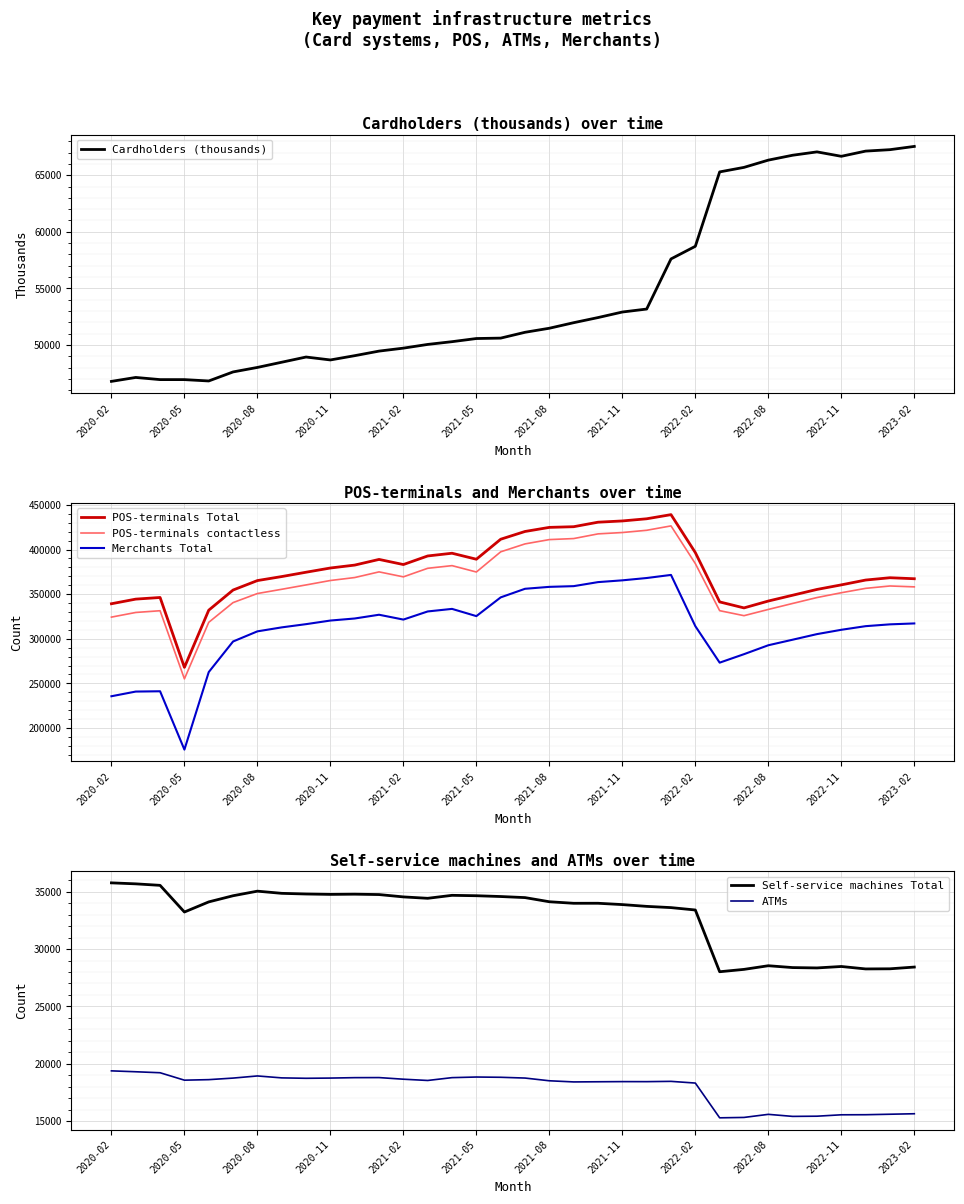

True or false: Self-service machines Total and ATMs cross at least once.

False